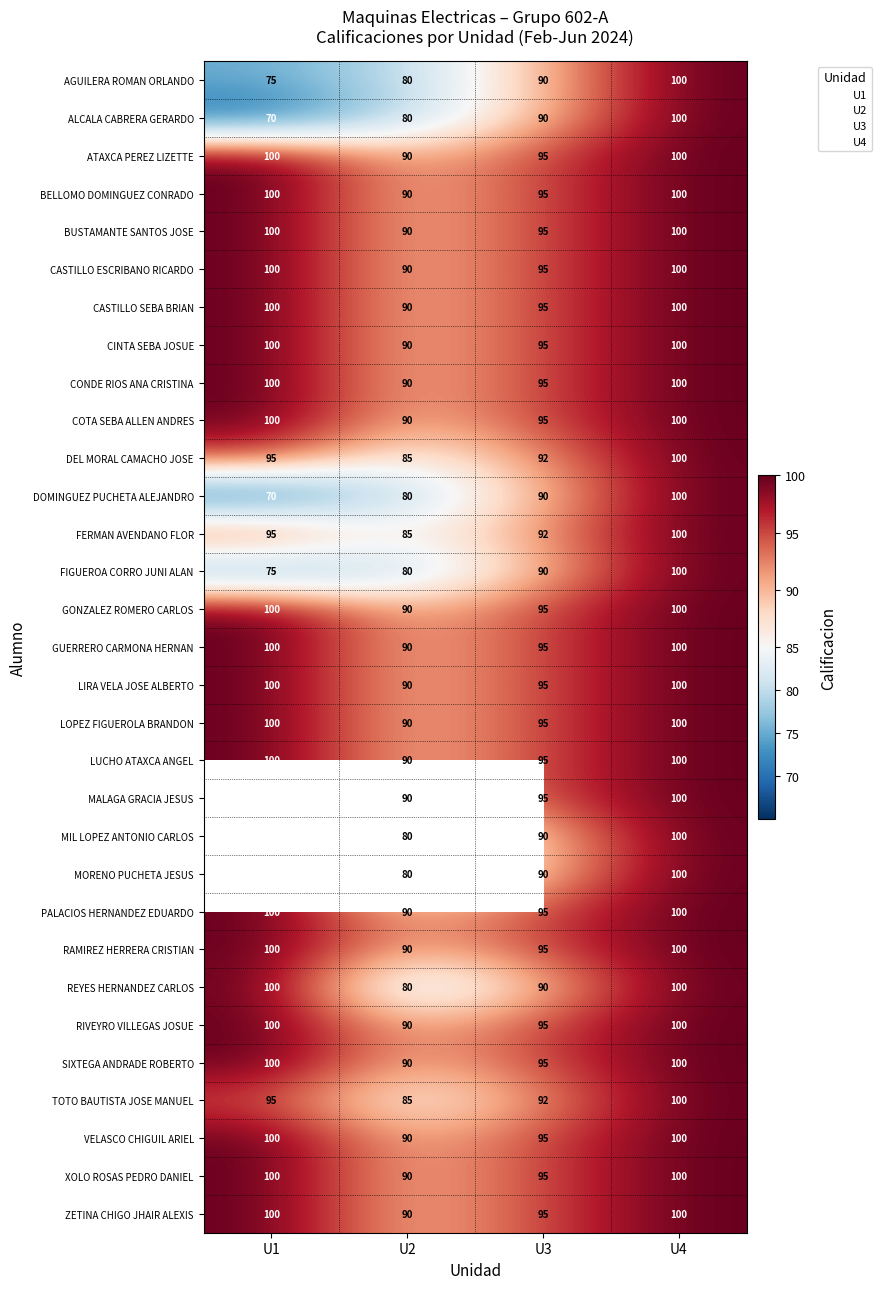

The value of ATAXCA PEREZ LIZETTE at U2 is 40.8. True or false?

False